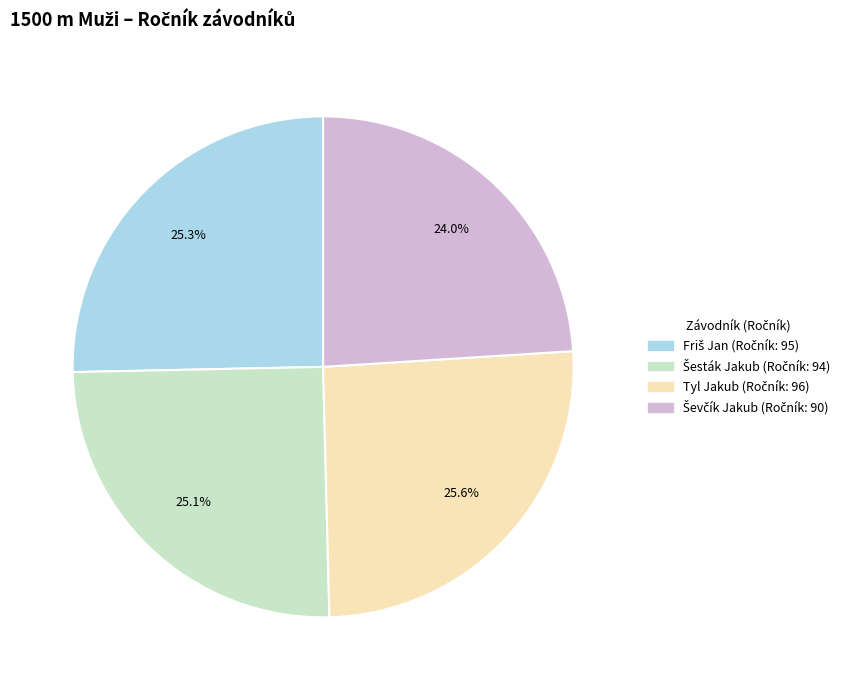

Does Tyl Jakub represent more than half of the total?

No